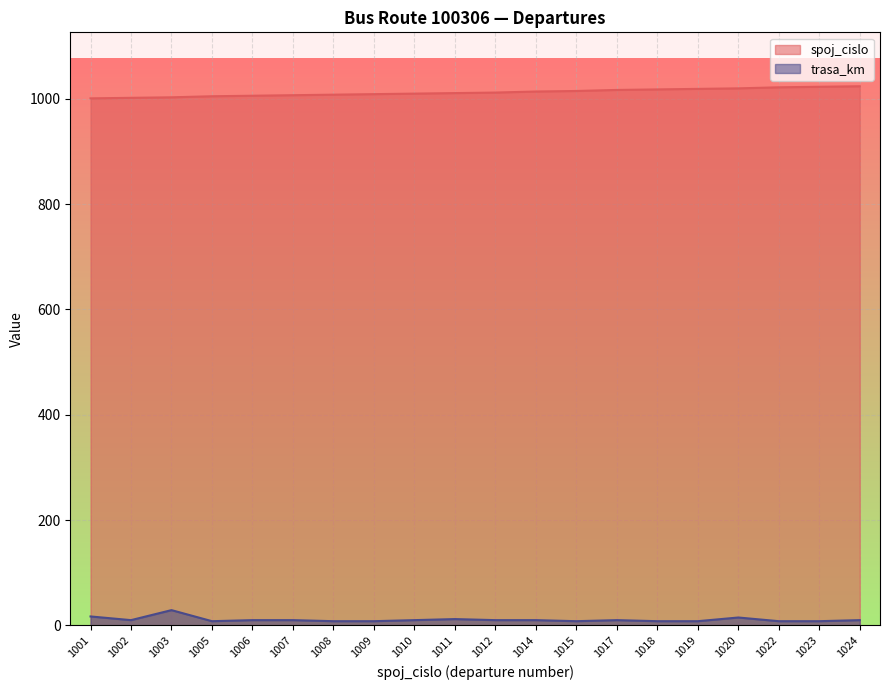

List the series in order of their peak value, lowest first.

trasa_km, spoj_cislo